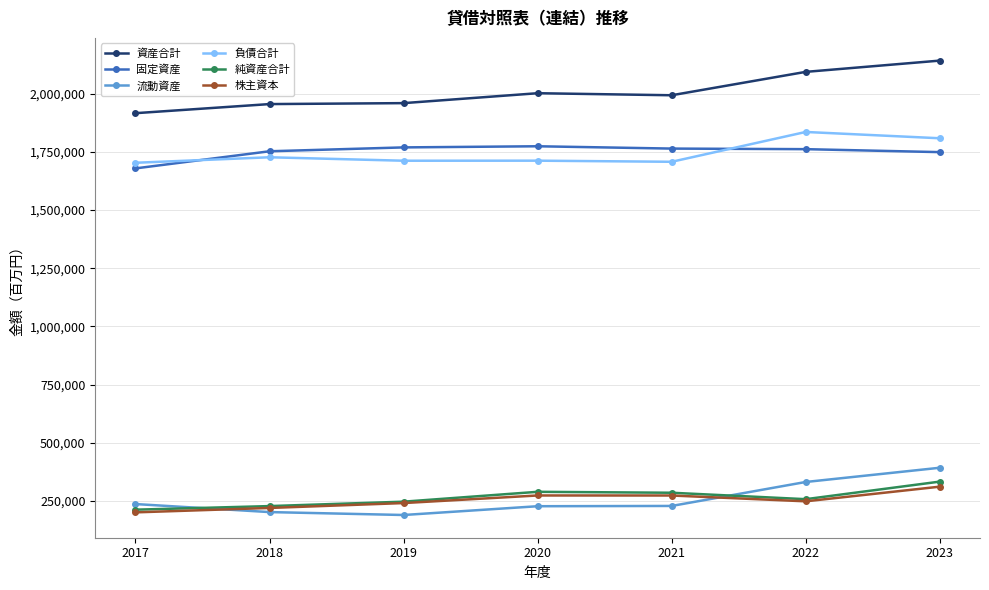

What is the difference between the highest and lowest values at 2017?

1714448